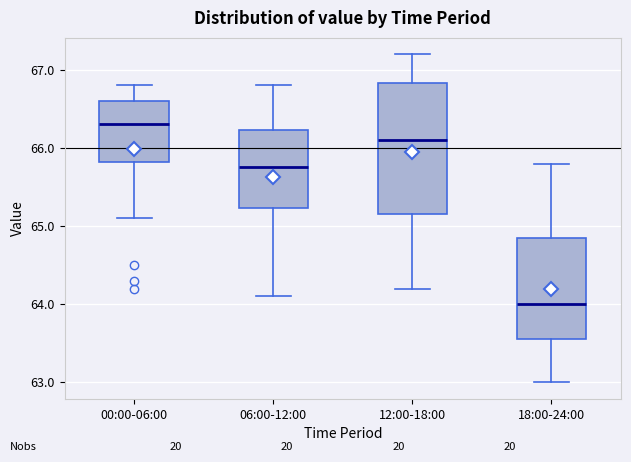

Reading left to right, read every box against the y-axis: the position of its median line, the range the box covers, and the ends of its whiskers. The values are not printed on the chart, so give them approximately, as read against the axis.

00:00-06:00: median 66.3, box 65.8 to 66.6, whiskers 65.1 to 66.8
06:00-12:00: median 65.8, box 65.2 to 66.2, whiskers 64.1 to 66.8
12:00-18:00: median 66.1, box 65.2 to 66.8, whiskers 64.2 to 67.2
18:00-24:00: median 64.0, box 63.6 to 64.9, whiskers 63.0 to 65.8